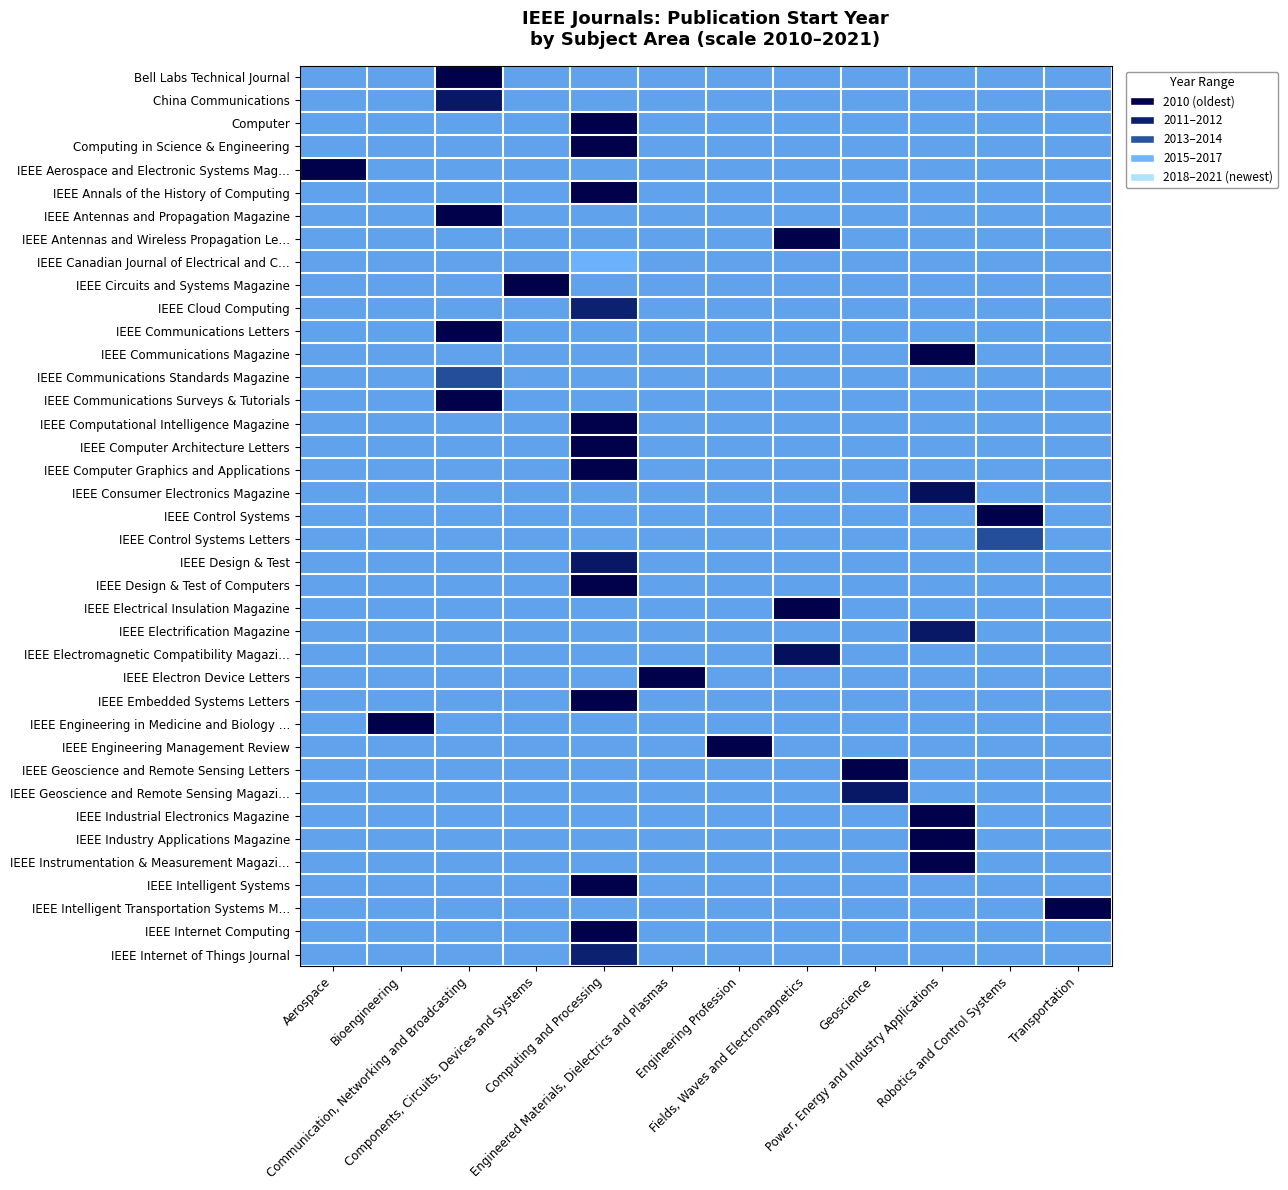

At which category is the sum across all series the highest?

Computing and Processing